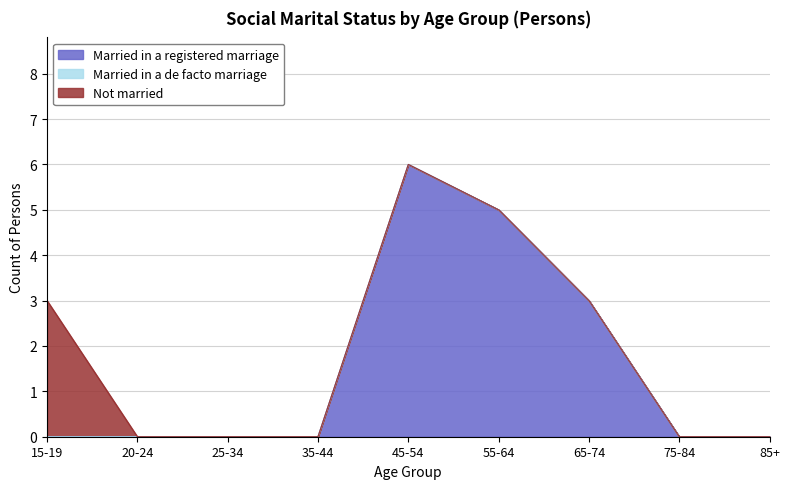

Rank the series by their maximum value, from lowest to highest.

Married in a de facto marriage, Not married, Married in a registered marriage